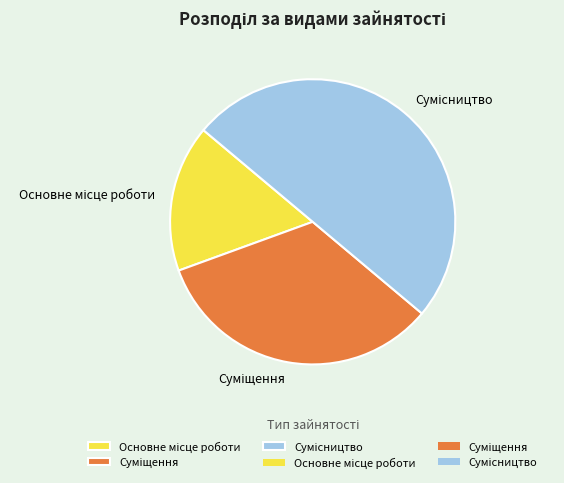

True or false: Основне місце роботи accounts for 23% of the total.

False